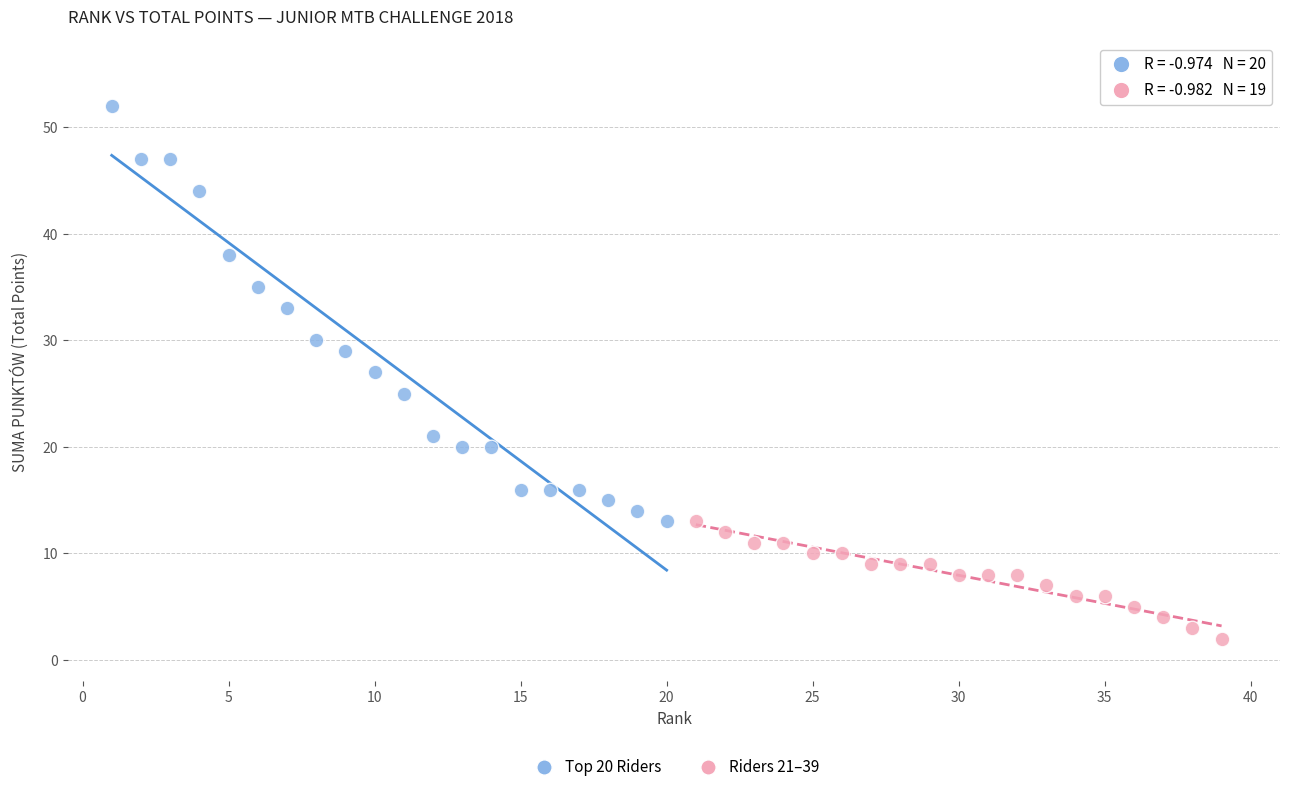

Which series reaches the maximum Y coordinate?

Top 20 Riders